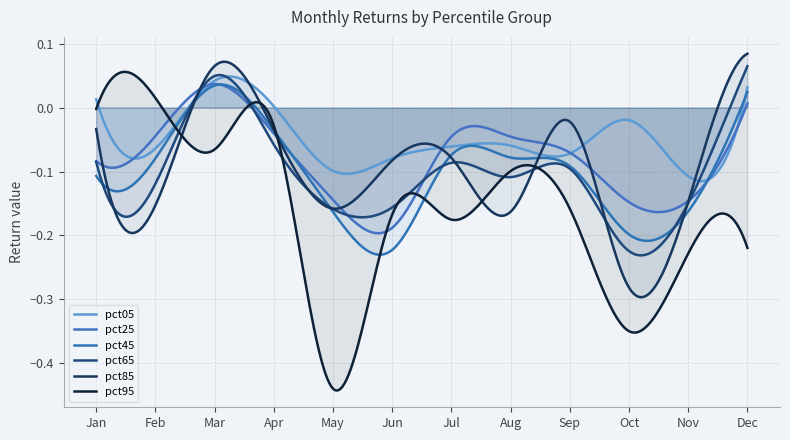

What is the difference between the maximum and second lowest values in the pct85 series?

0.2